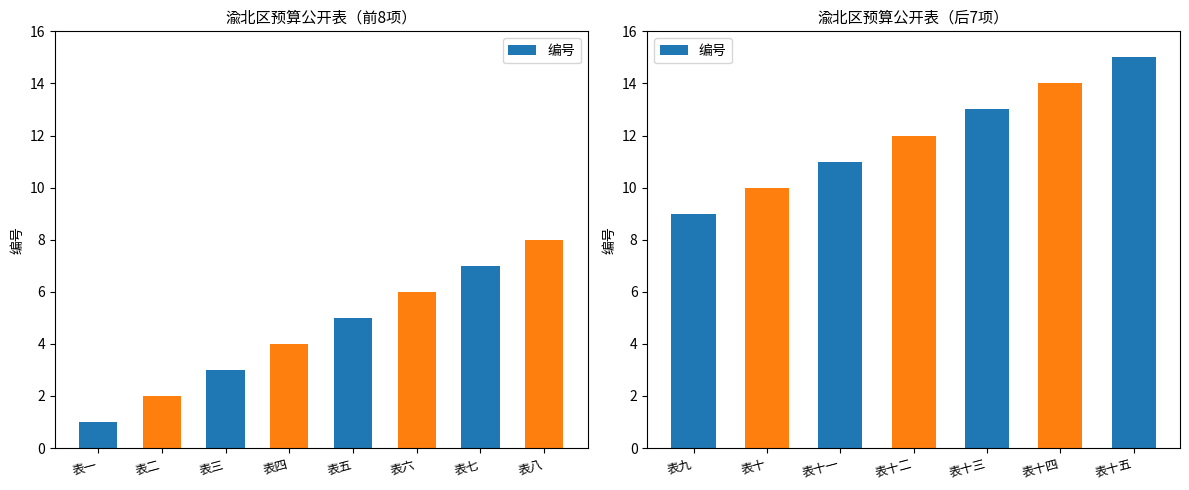

The chart shows a value of 5 at 表十一. True or false?

False